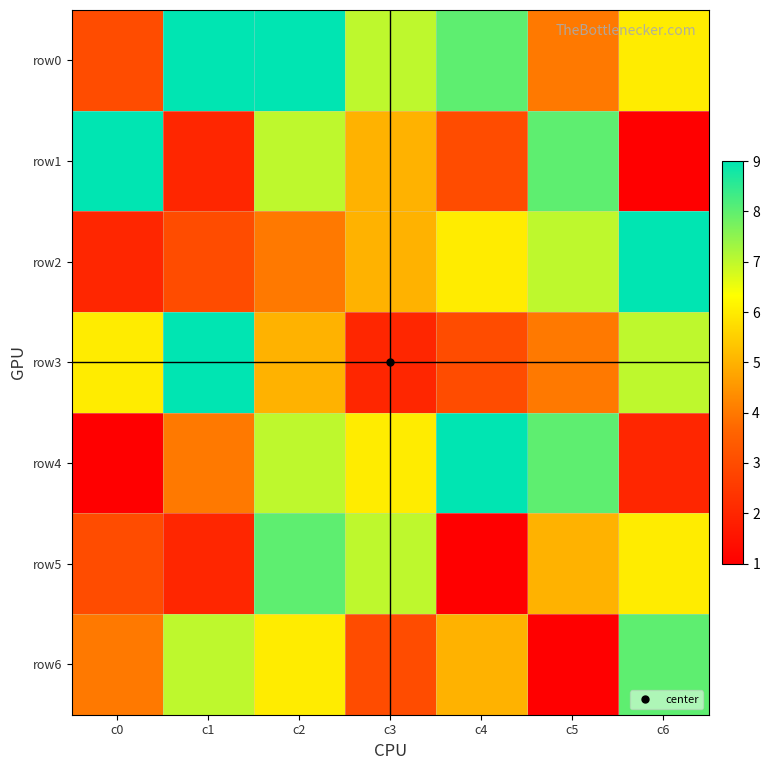

Reading left to right, what are all the values shown in this chart?

row0: c0=3	c1=9	c2=9	c3=7	c4=8	c5=4	c6=6
row1: c0=9	c1=2	c2=7	c3=5	c4=3	c5=8	c6=1
row2: c0=2	c1=3	c2=4	c3=5	c4=6	c5=7	c6=9
row3: c0=6	c1=9	c2=5	c3=2	c4=3	c5=4	c6=7
row4: c0=1	c1=4	c2=7	c3=6	c4=9	c5=8	c6=2
row5: c0=3	c1=2	c2=8	c3=7	c4=1	c5=5	c6=6
row6: c0=4	c1=7	c2=6	c3=3	c4=5	c5=1	c6=8